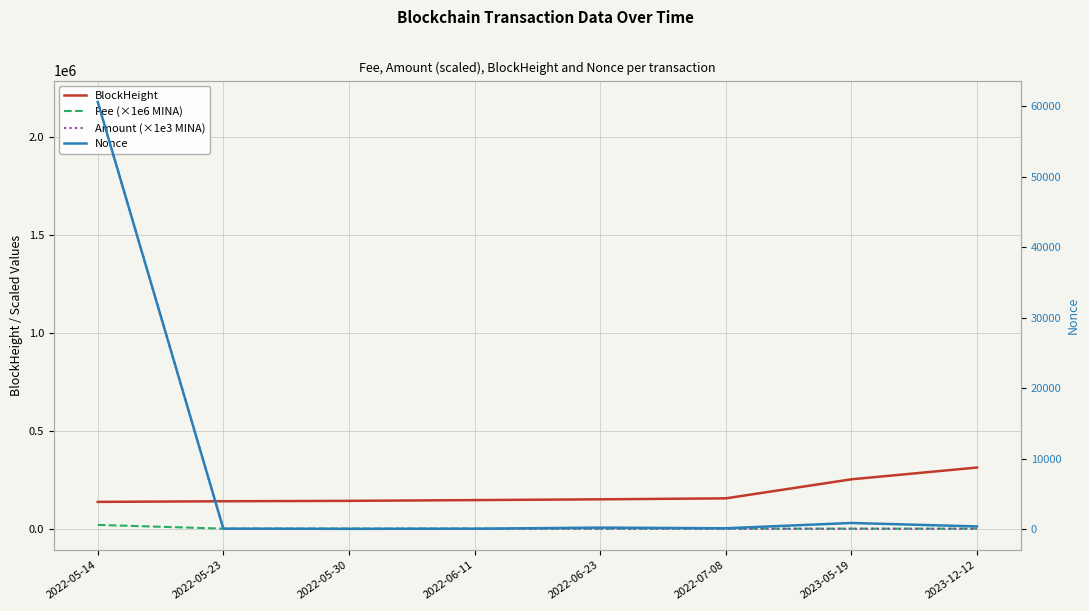

Count the number of data series in this chart.

4